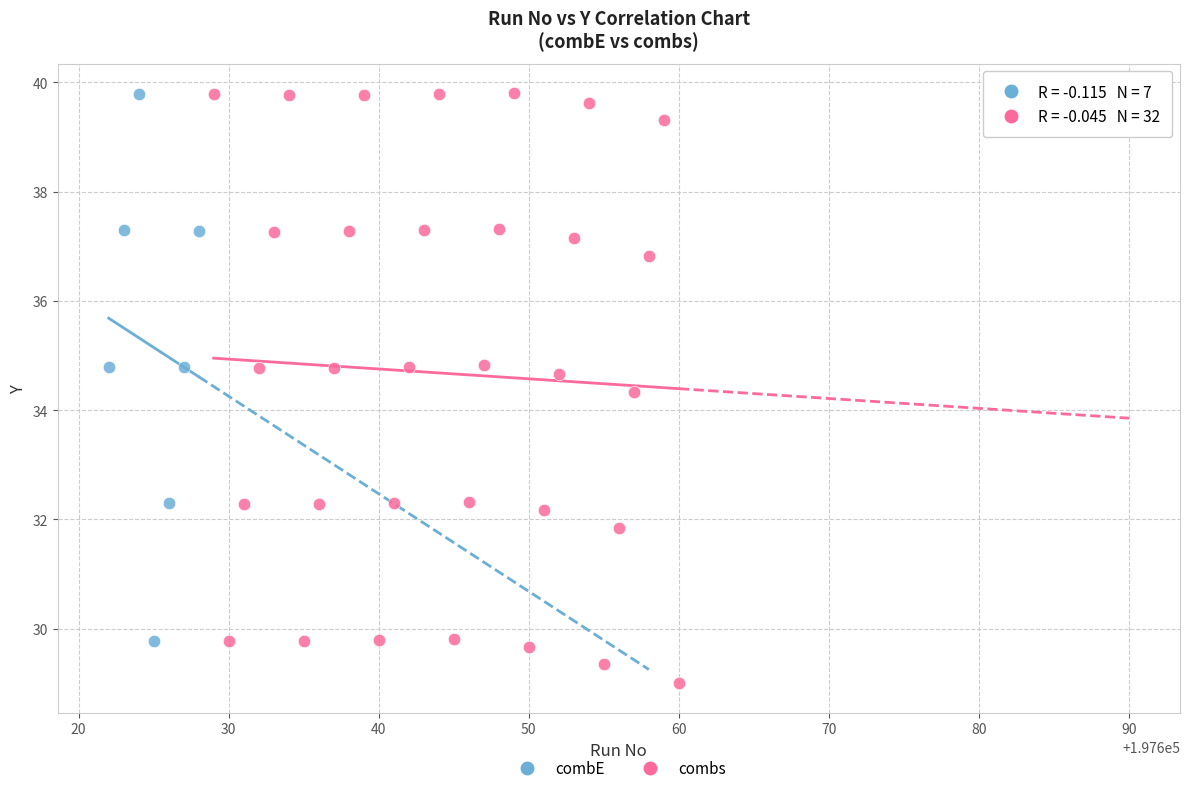

Which series contains the lowest Y value?

combs